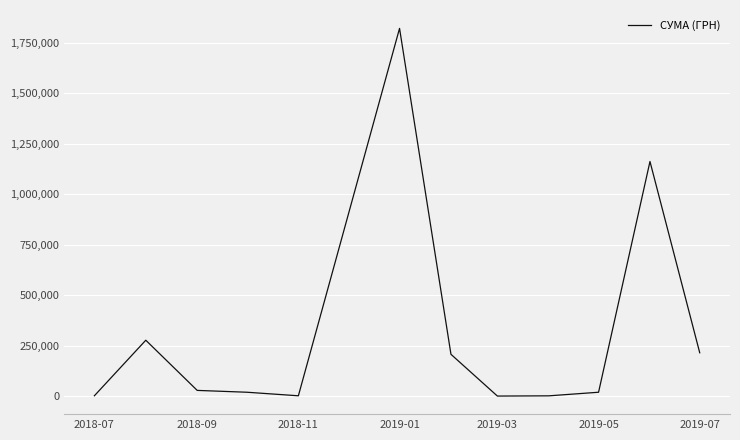

True or false: the data has more than 1 interior local peaks.

True